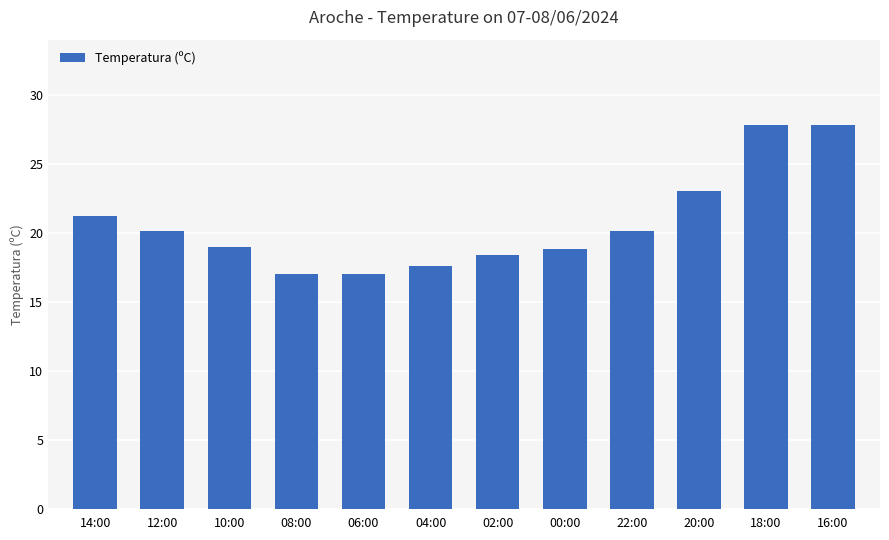

Reading left to right, list all the values displayed in this chart.

21.2	20.1	19.0	17.0	17.0	17.6	18.4	18.8	20.1	23.0	27.8	27.8